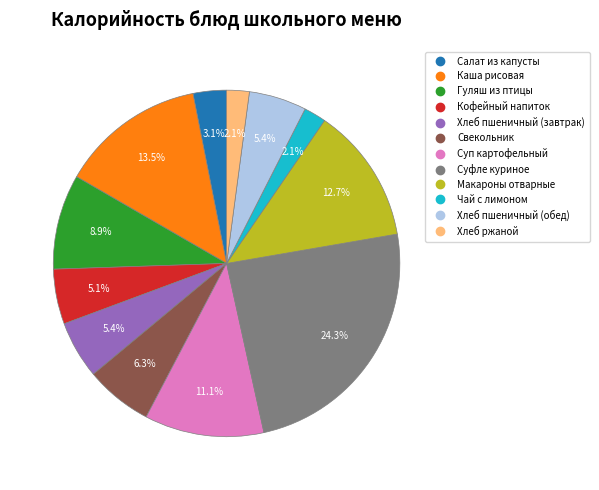

The Кофейный напиток slice represents 5% of the pie. True or false?

True